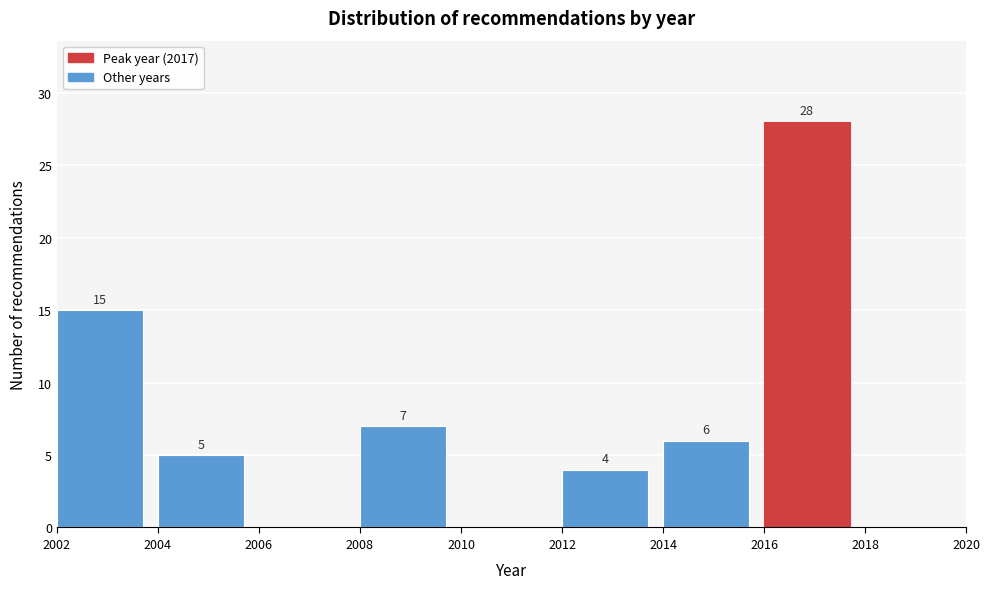

Which range on the x-axis has the tallest bar?

2016 to 2018